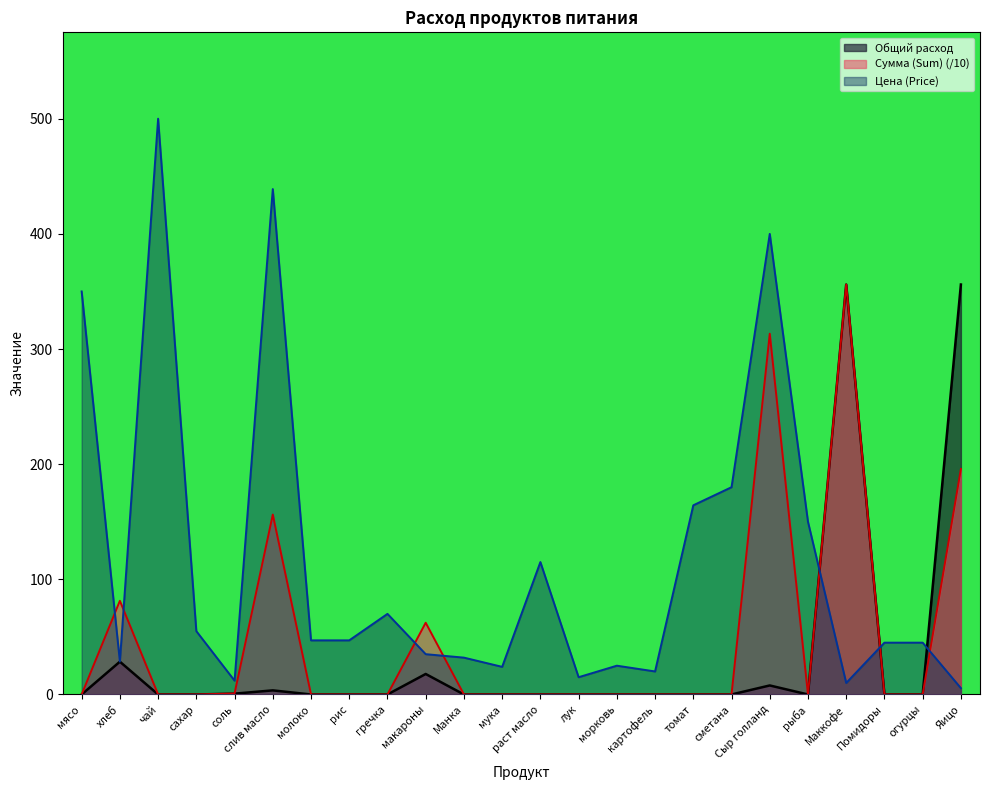

Where do Сумма (Sum) and Цена (Price) first cross each other?

мясо and хлеб